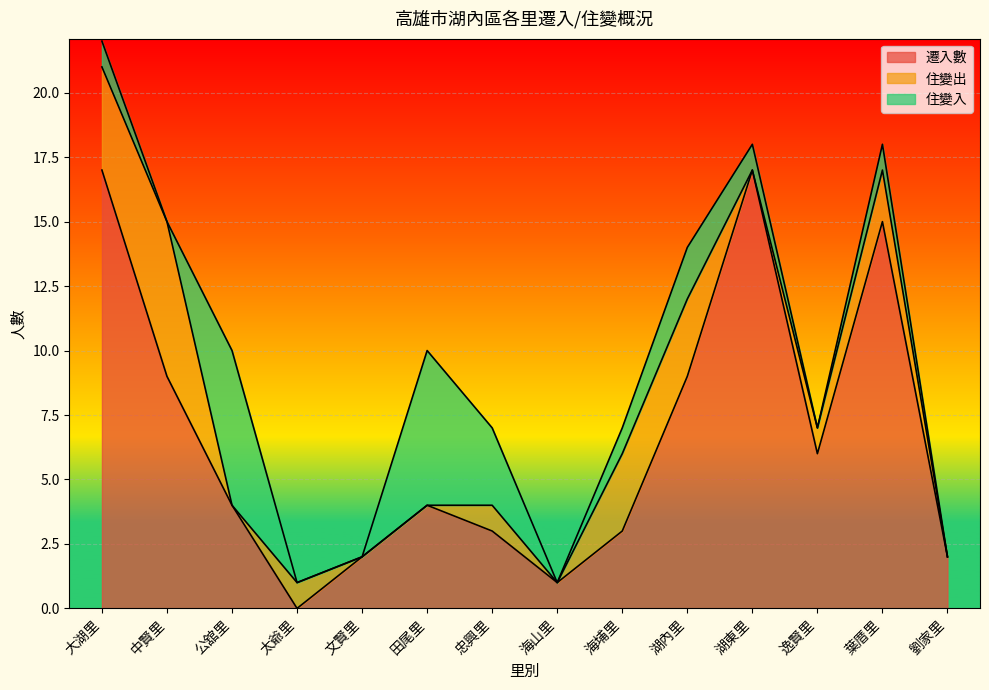

At which category does the chart reach its minimum across all series?

太爺里